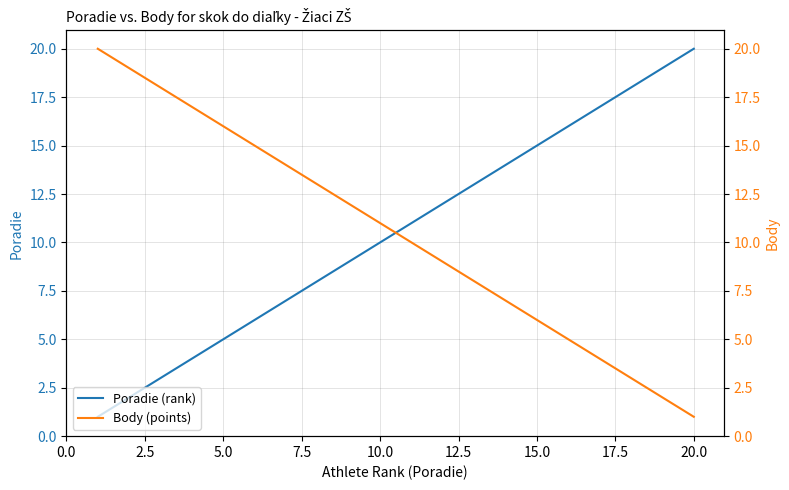

How many distinct data groups are displayed?

2